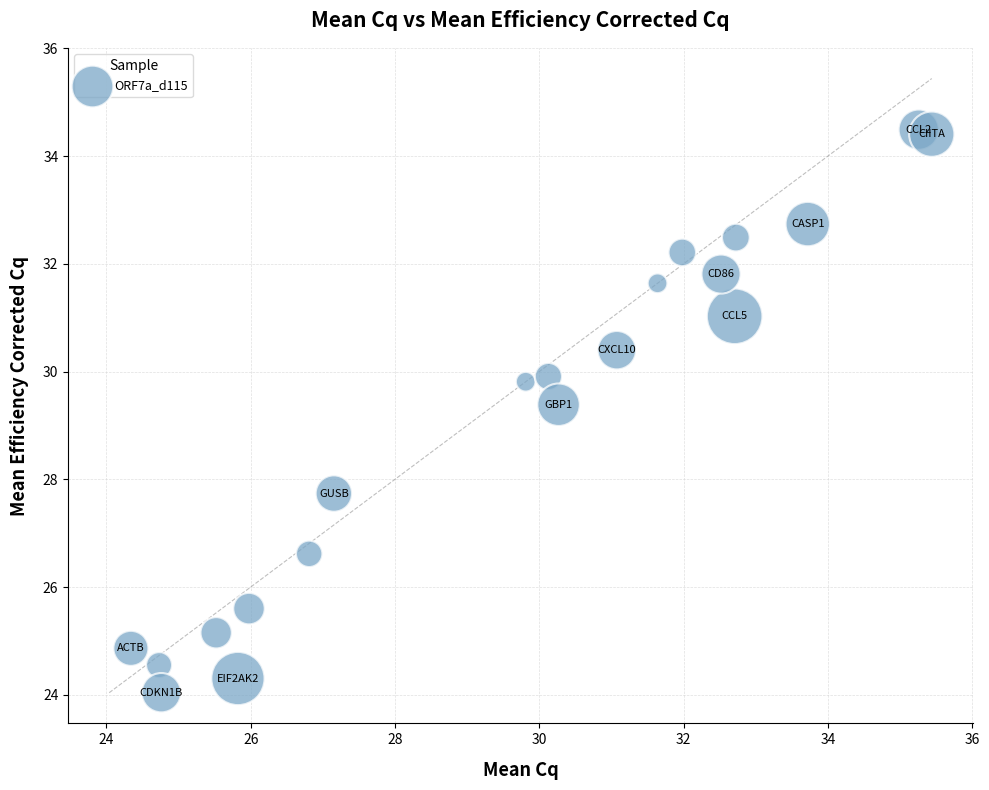

What is the range of Y values (max minus min)?

10.5